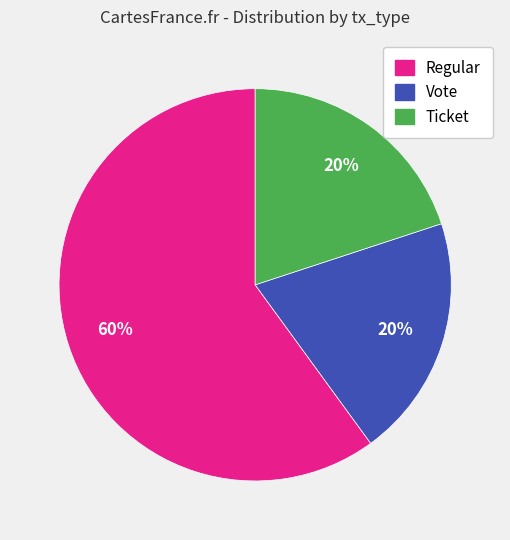

To the nearest percent, what is the average slice percentage?

33%